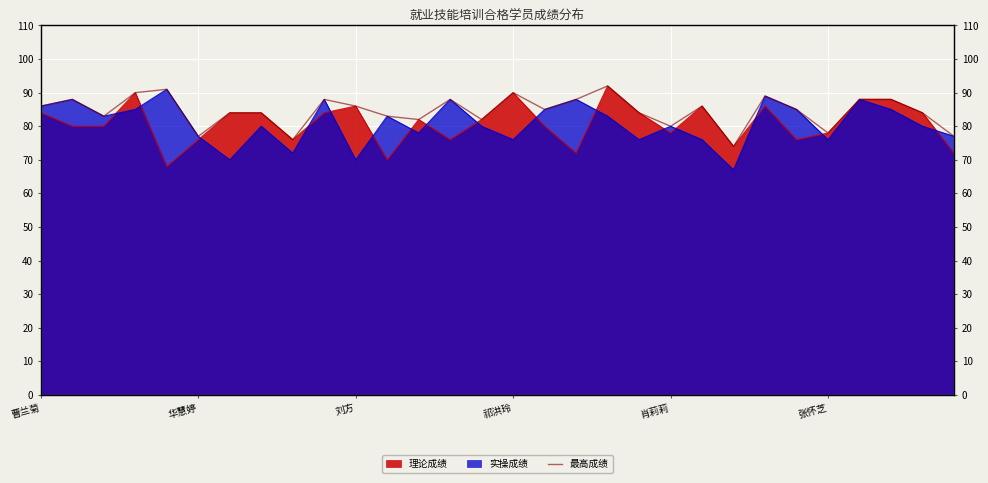

Rank the categories by value from lowest to highest.

22, 8, 张怀芝, 29, 25, 20, 12, 14, 刘方, 11, 6, 7, 19, 28, 16, 24, 曹兰菊, 10, 21, 华慧婷, 9, 13, 17, 26, 27, 23, 祁洪玲, 15, 肖莉莉, 18